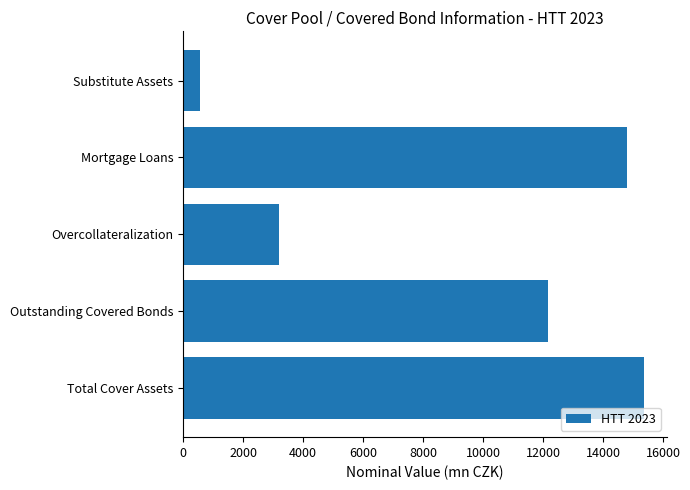

At which category does the chart reach its minimum across all series?

Substitute Assets